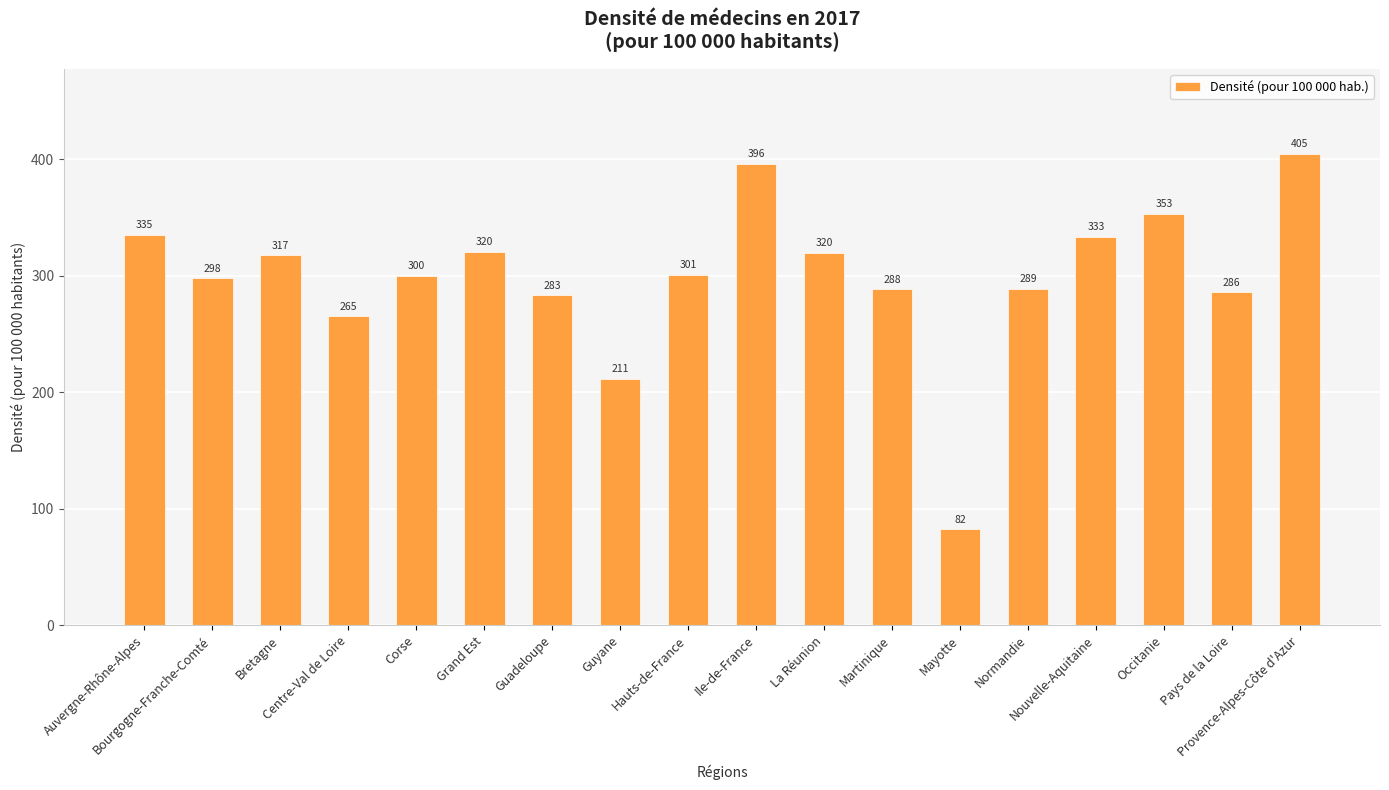

Are the bars horizontal?

No